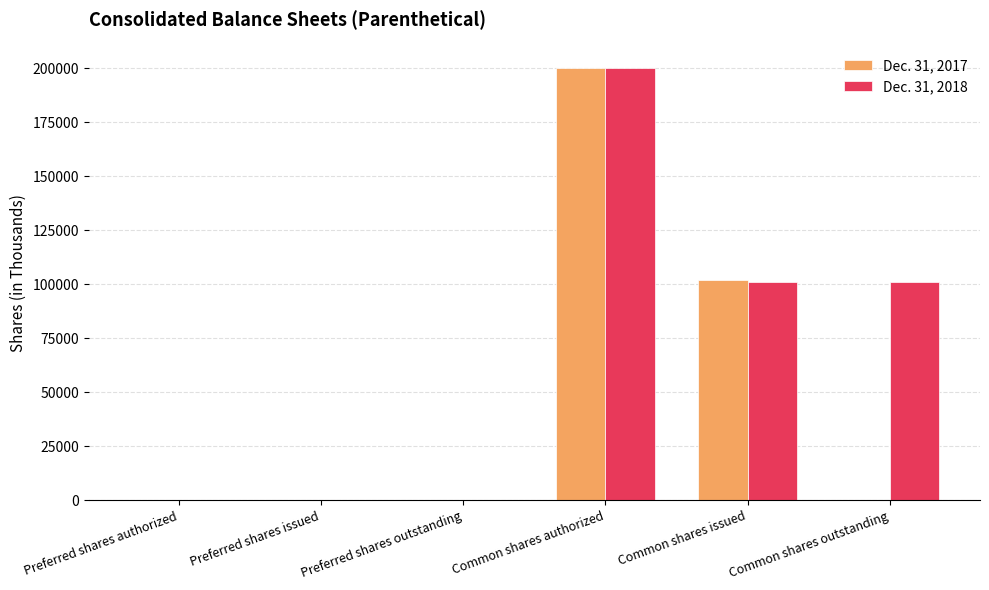

What is the difference between the Dec. 31, 2018 values at Common shares authorized and Preferred shares issued?

200000